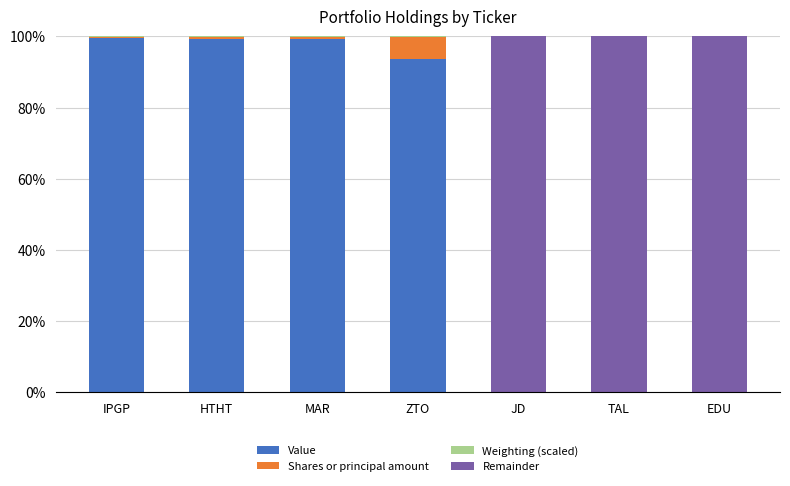

What is the highest value of the Value series?

99.5